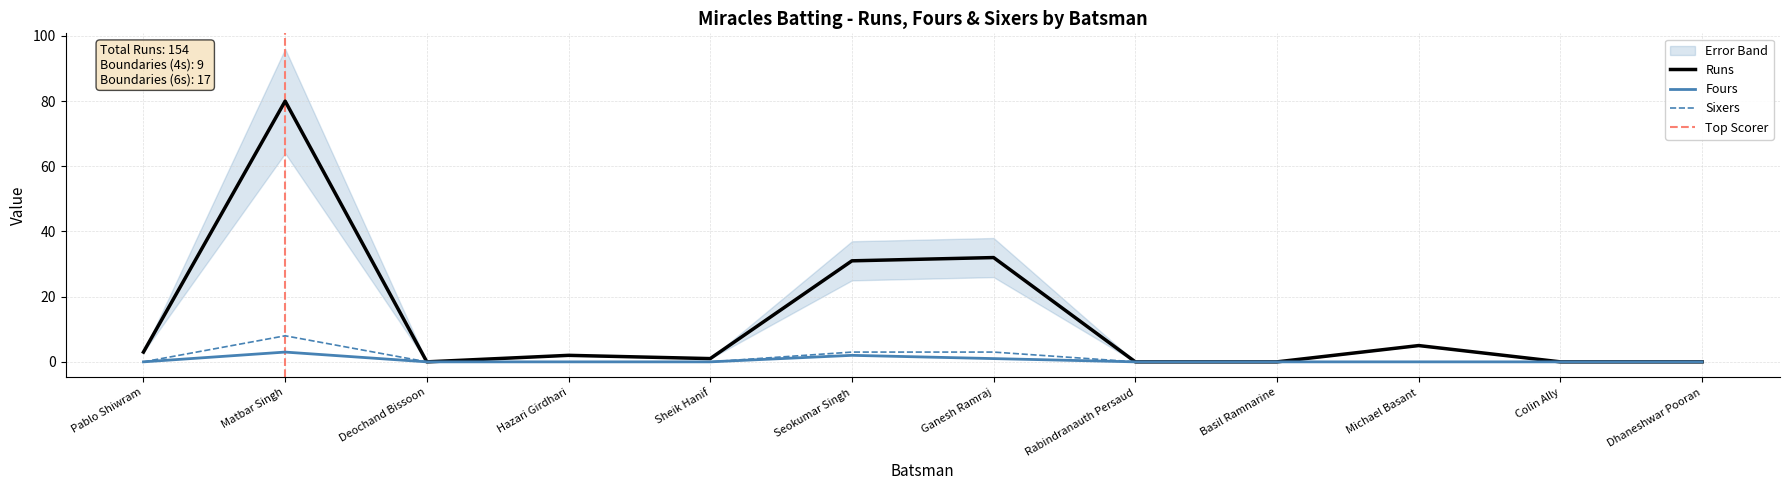

At which label does Sixers reach its peak?

Matbar Singh